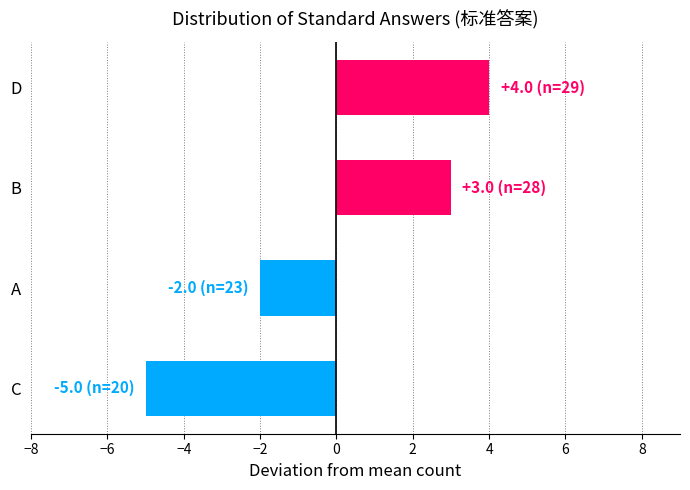

Between A and D, which is larger?

D